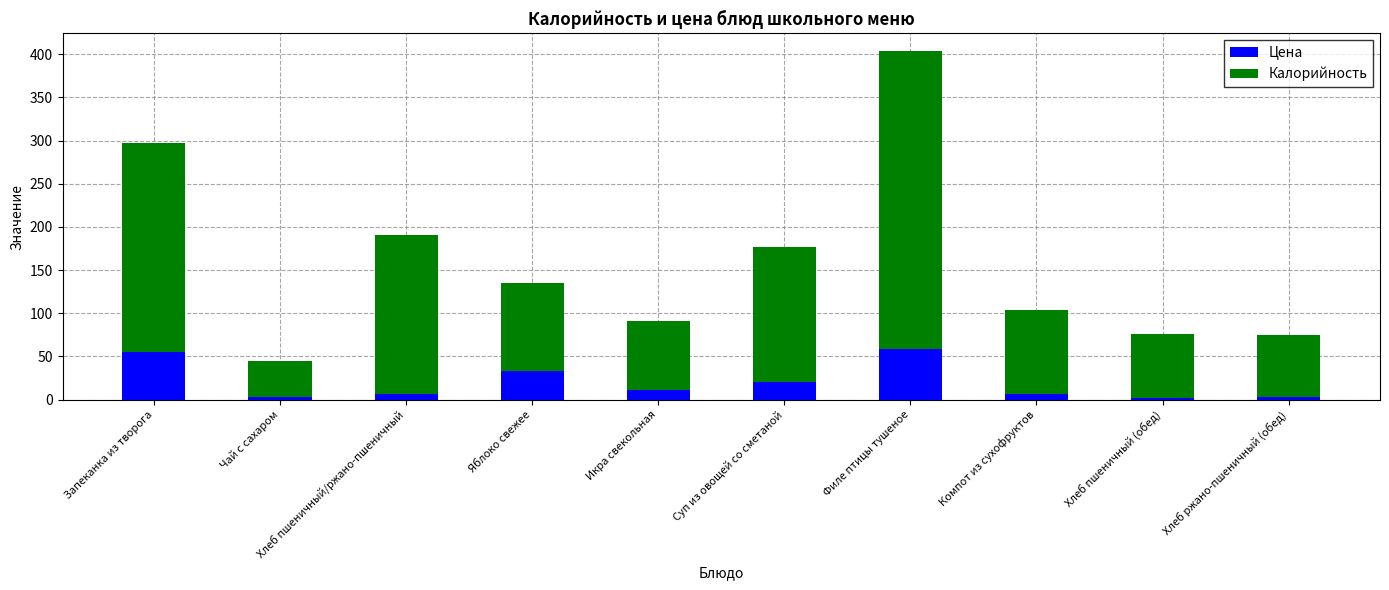

At which category is the sum across all series the highest?

Филе птицы тушеное